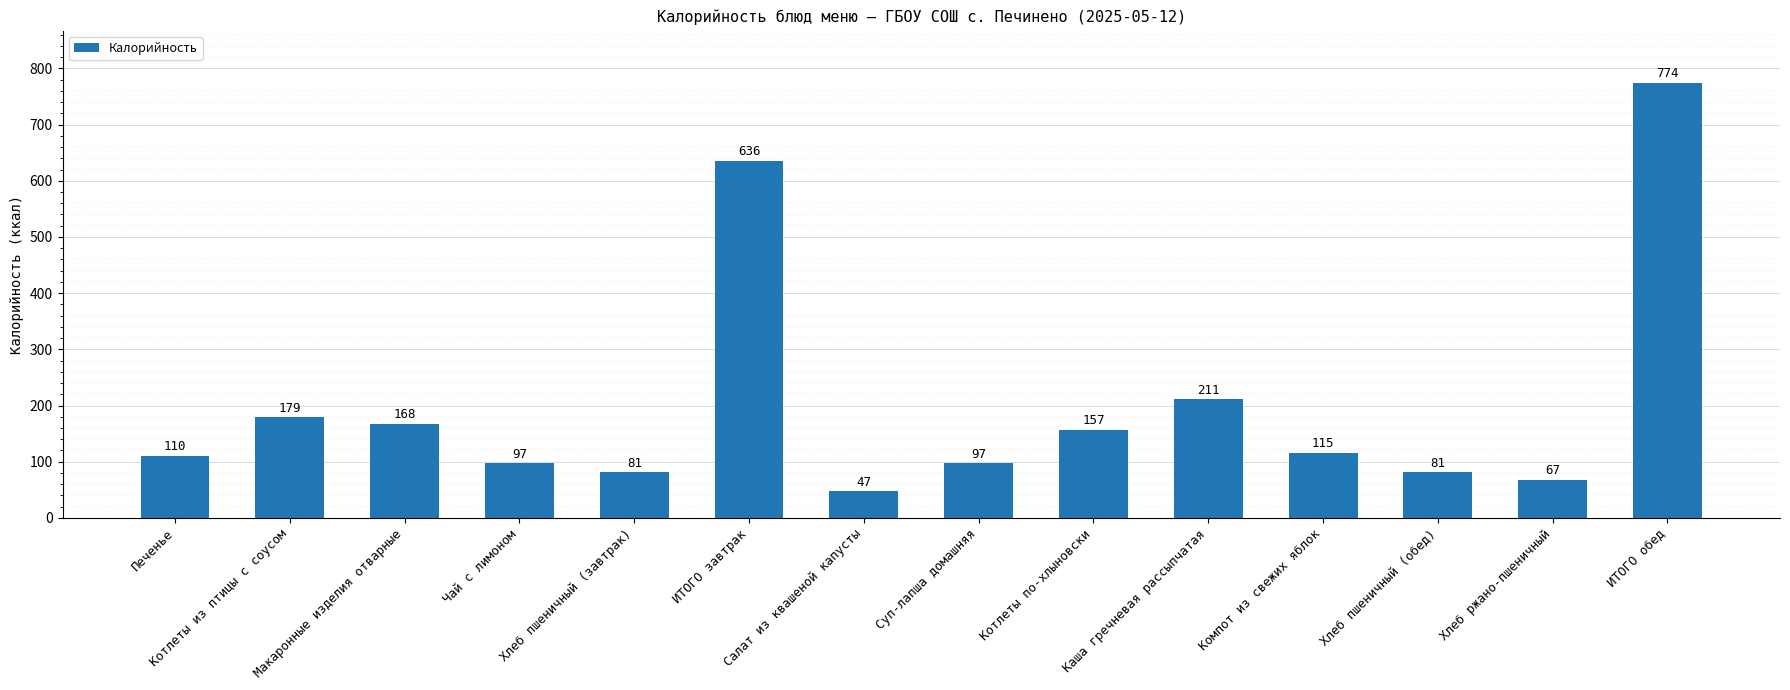

Between Хлеб пшеничный (завтрак) and Суп-лапша домашняя, which is larger?

Суп-лапша домашняя